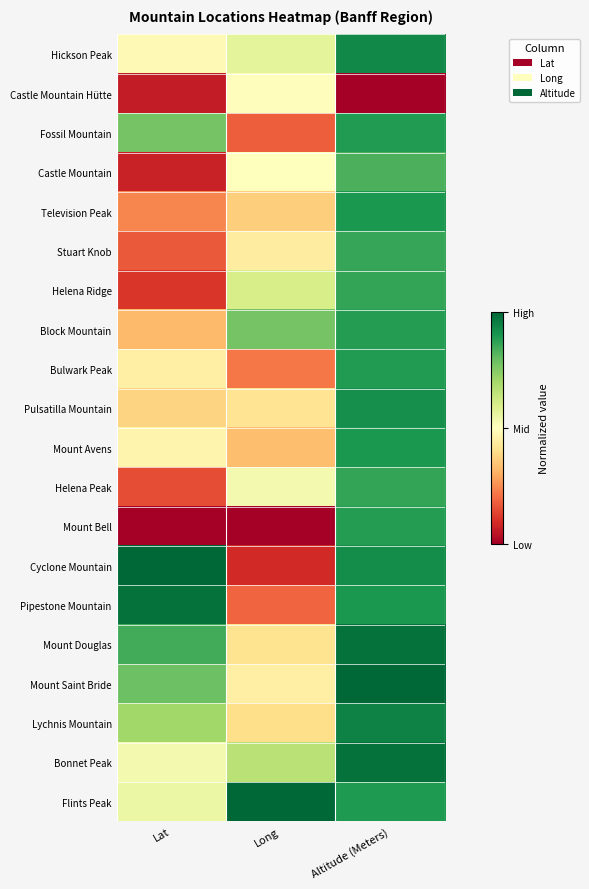

List the series in order of their peak value, highest first.

Cyclone Mountain, Mount Saint Bride, Flints Peak, Mount Douglas, Bonnet Peak, Pipestone Mountain, Lychnis Mountain, Hickson Peak, Pulsatilla Mountain, Television Peak, Mount Avens, Fossil Mountain, Bulwark Peak, Block Mountain, Mount Bell, Helena Ridge, Helena Peak, Stuart Knob, Castle Mountain, Castle Mountain Hütte